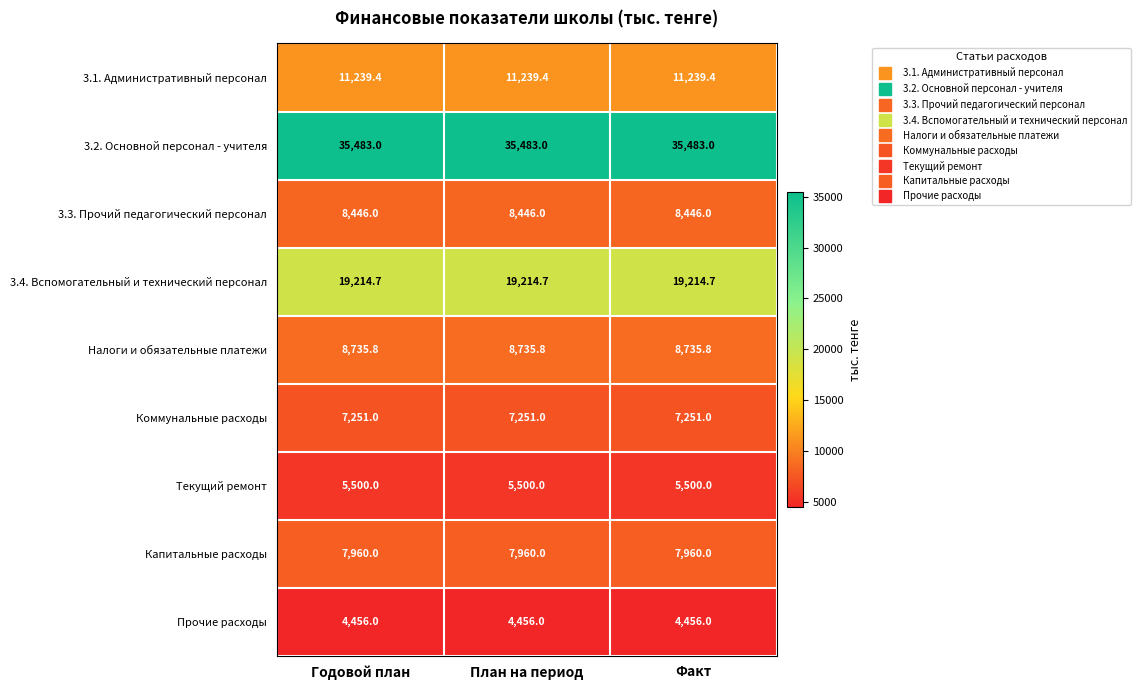

What is the spread (max minus min) of values at План на период?

31027.0